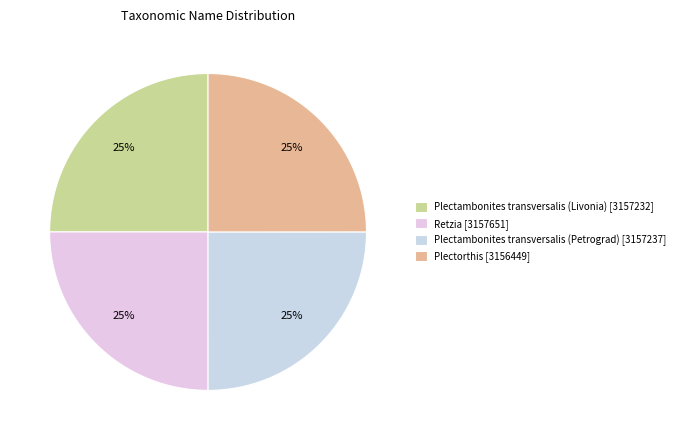

The Plectambonites transversalis (Livonia) slice represents 12% of the pie. True or false?

False